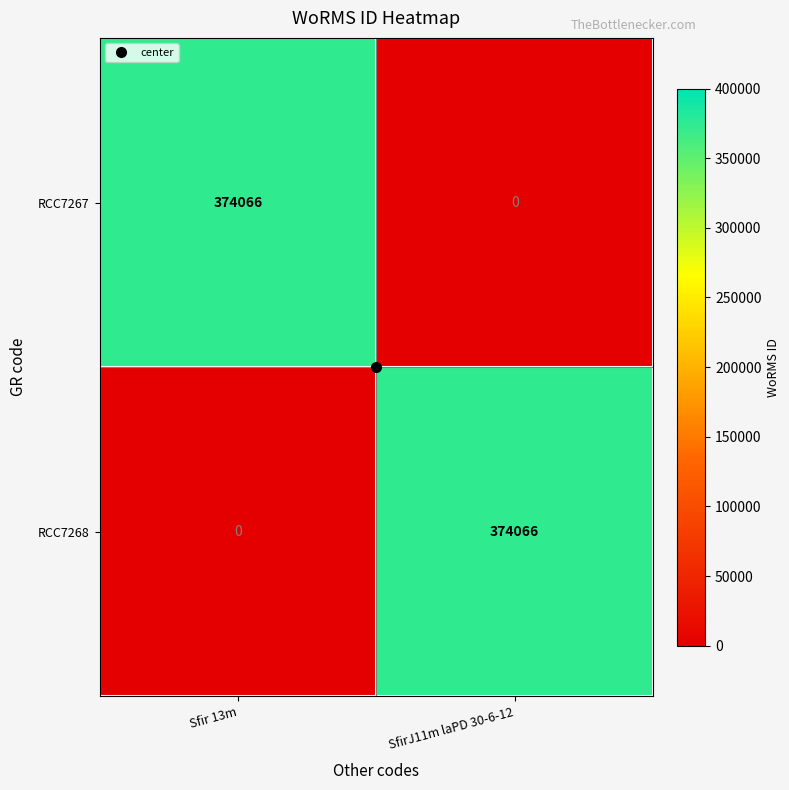

At Sfir 13m, list the series in order from largest to smallest.

RCC7267, RCC7268